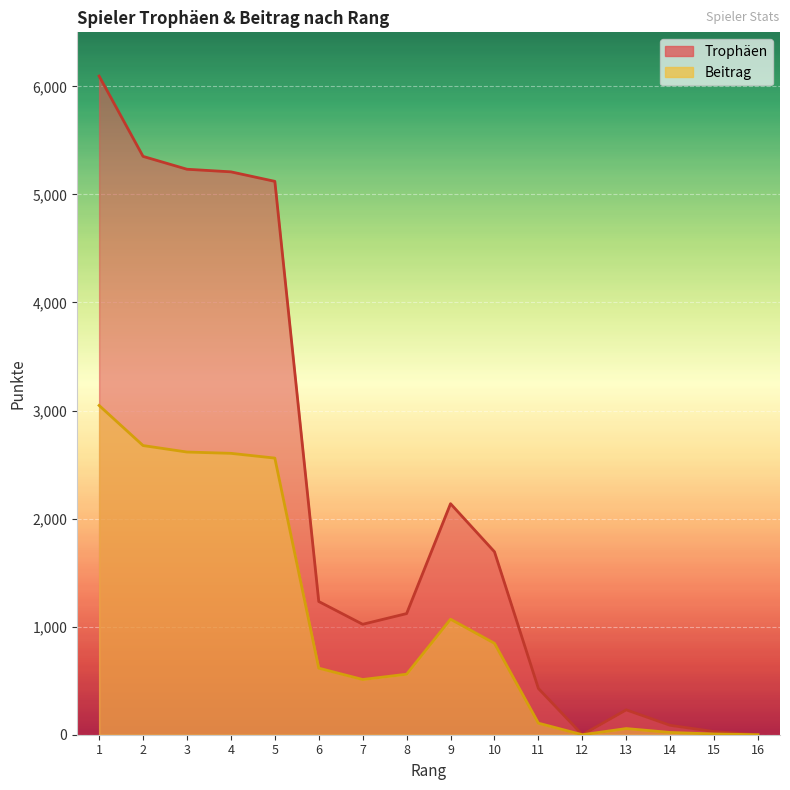

What is the average value of the Trophäen series?

2187